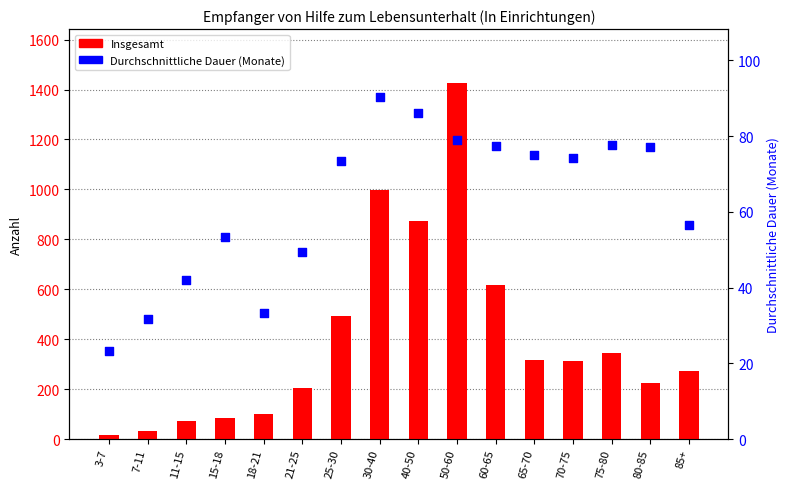

Which series has the largest total across all categories?

Insgesamt